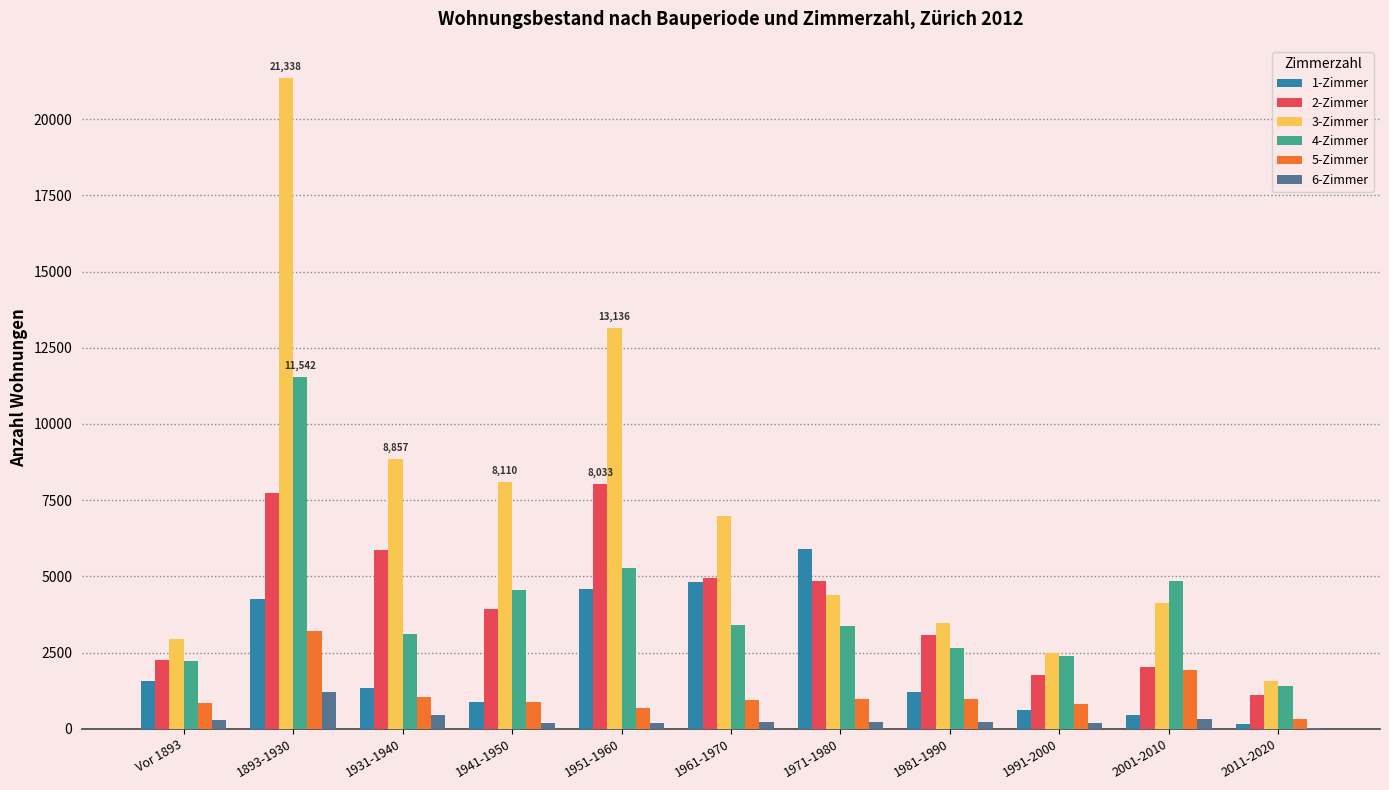

What is the approximate value of 6-Zimmer at 1951-1960?

199